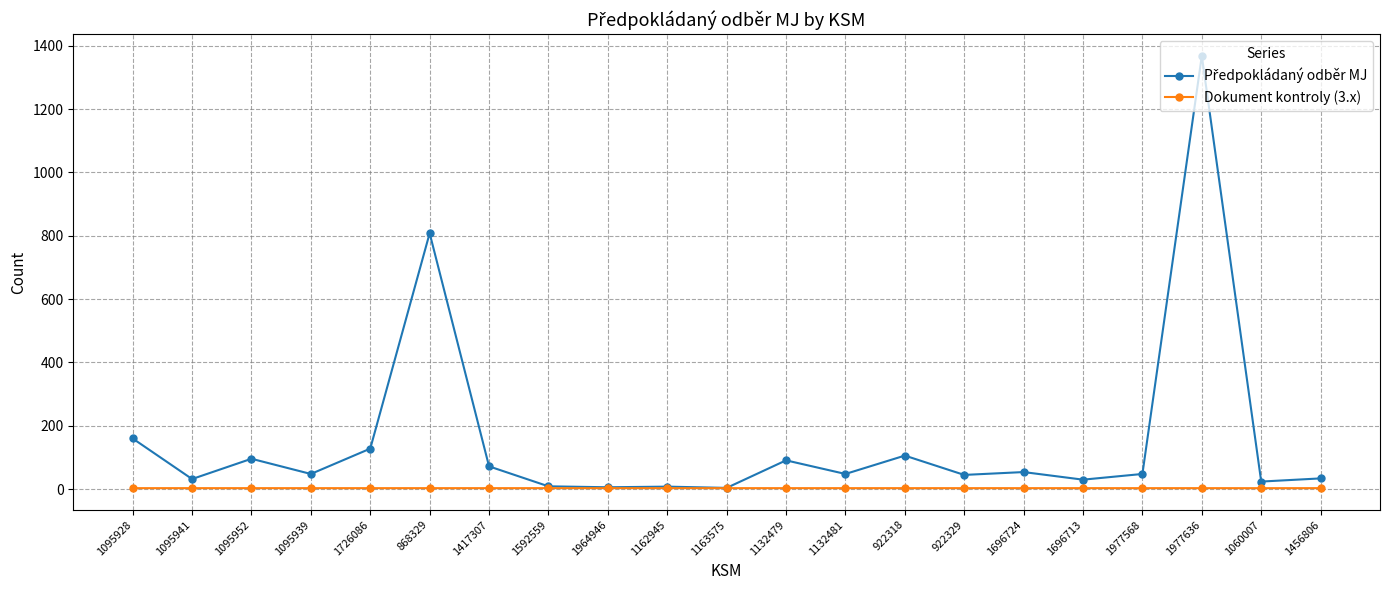

What is the difference between the highest and lowest values at 1417307?

68.8